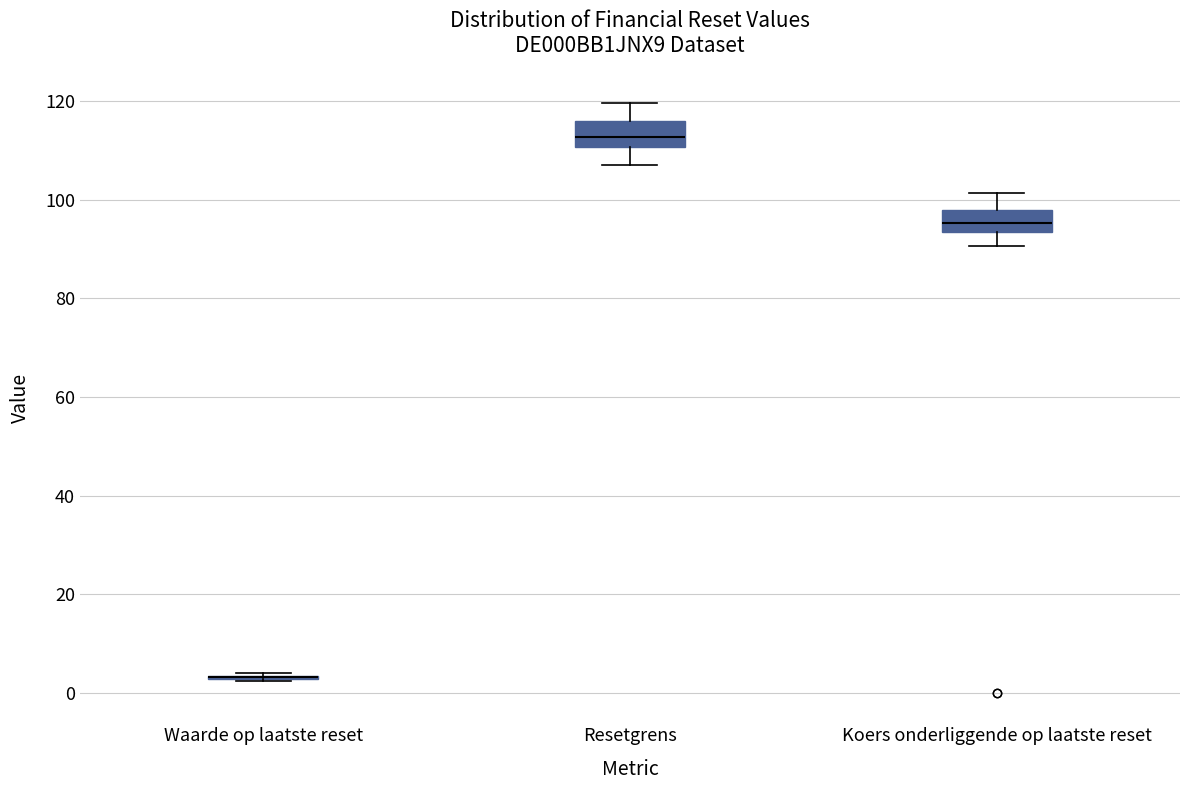

Reading left to right, transcribe this box plot: for each box, give where its median line is, the range the box spans, and where its two whiskers end, as read against the y-axis. The values are not printed on the chart, so give them approximately, as read against the axis.

Waarde op laatste reset: box collapsed to a line at 4, whiskers 2 to 4
Resetgrens: median 112, box 110 to 116, whiskers 108 to 120
Koers onderliggende op laatste reset: median 96, box 94 to 98, whiskers 90 to 102